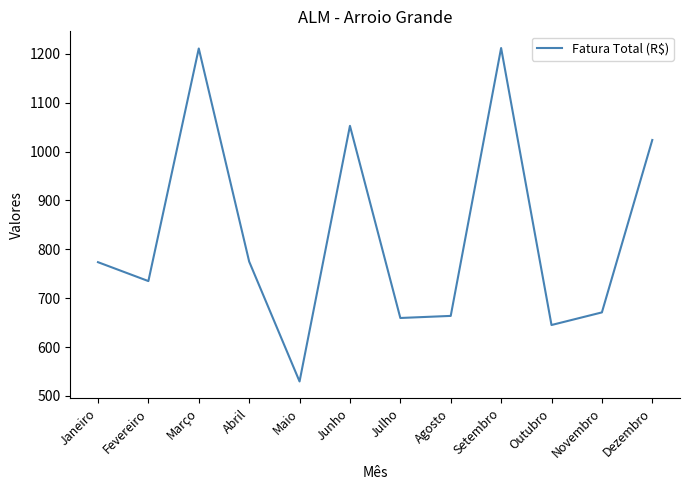

What is the difference between the maximum and minimum values?

682.2